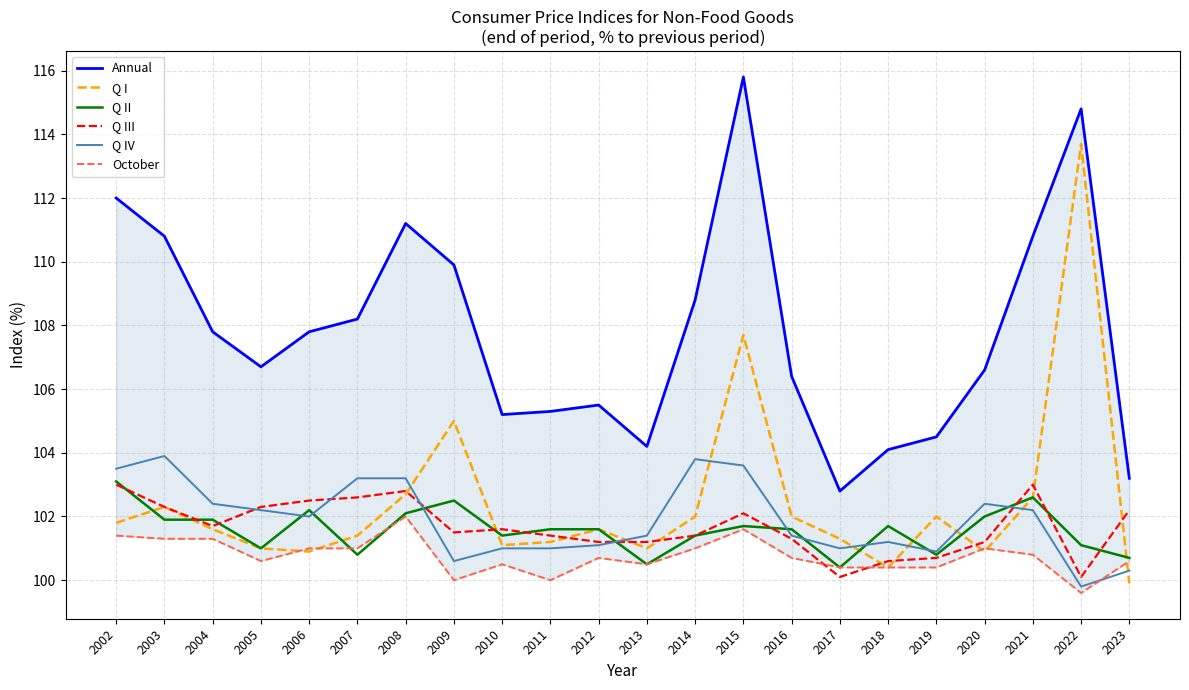

At 2011, list the series in order from largest to smallest.

Annual, Q II, Q III, Q I, Q IV, October